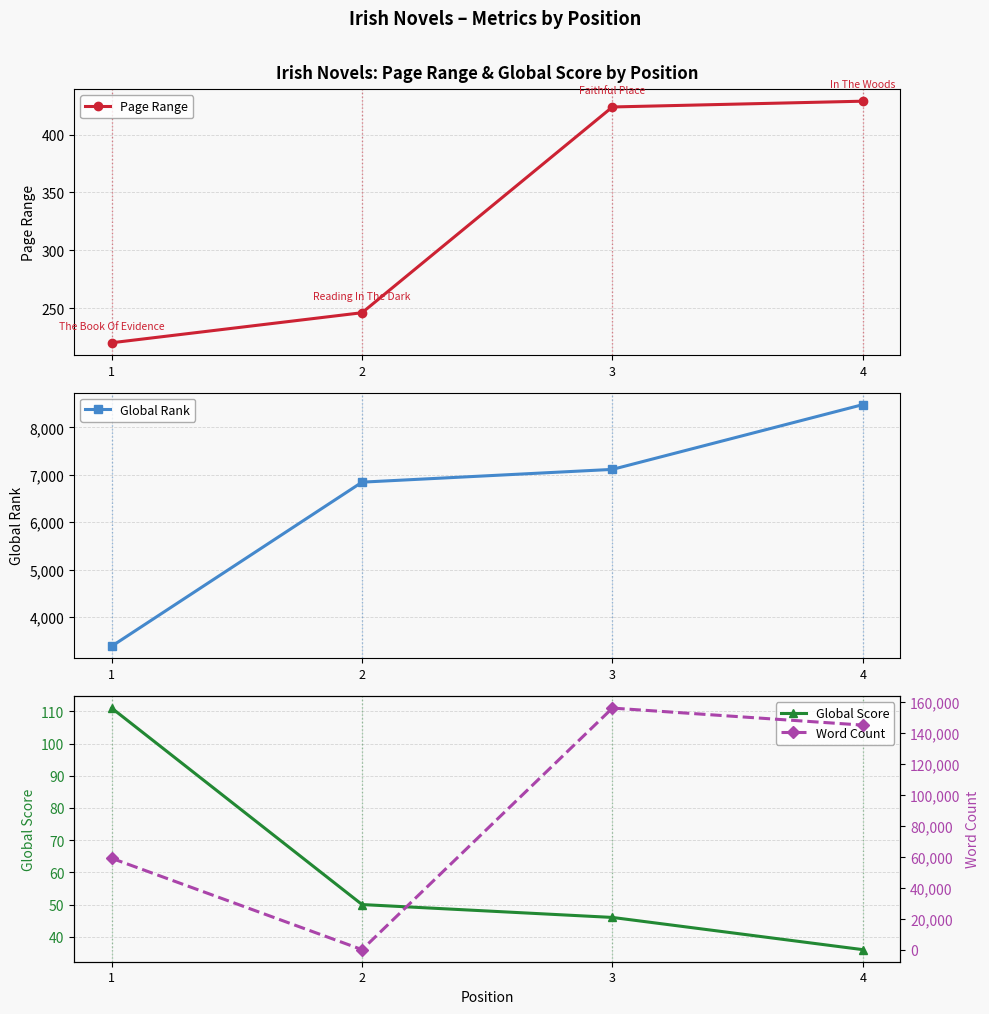

Is it true that Global Score equals 72 at 2?

False